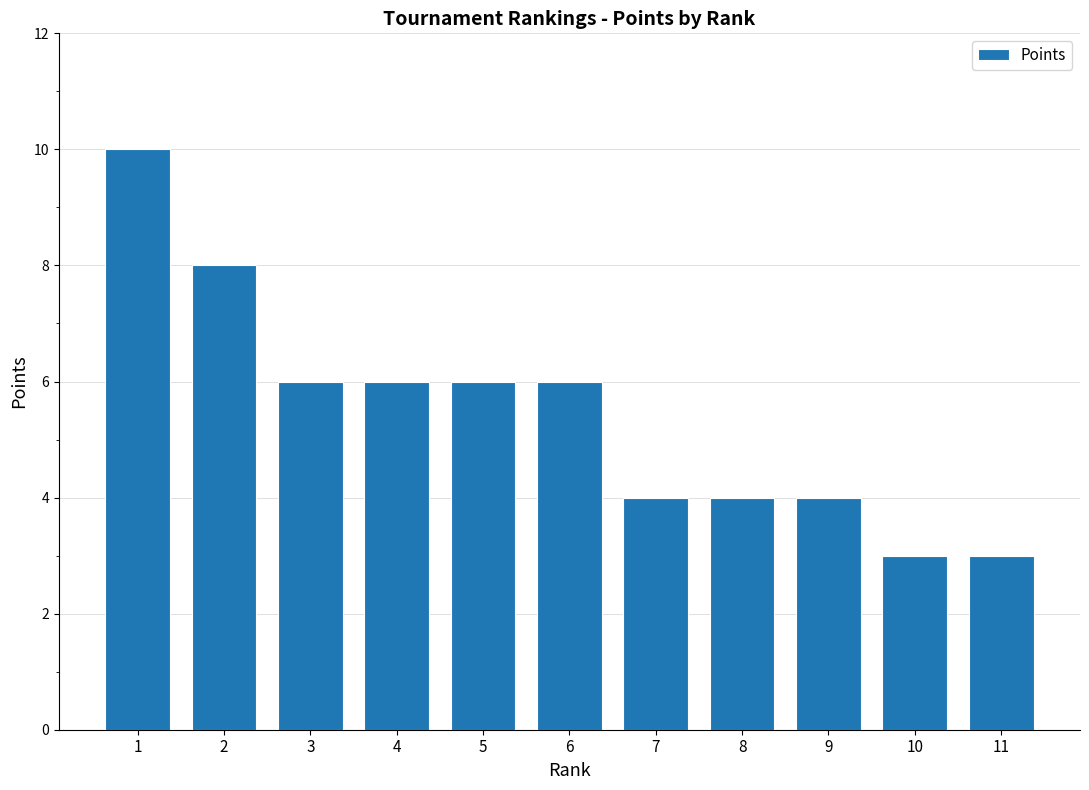

Reading left to right, transcribe all the data shown in this chart.

10	8	6	6	6	6	4	4	4	3	3